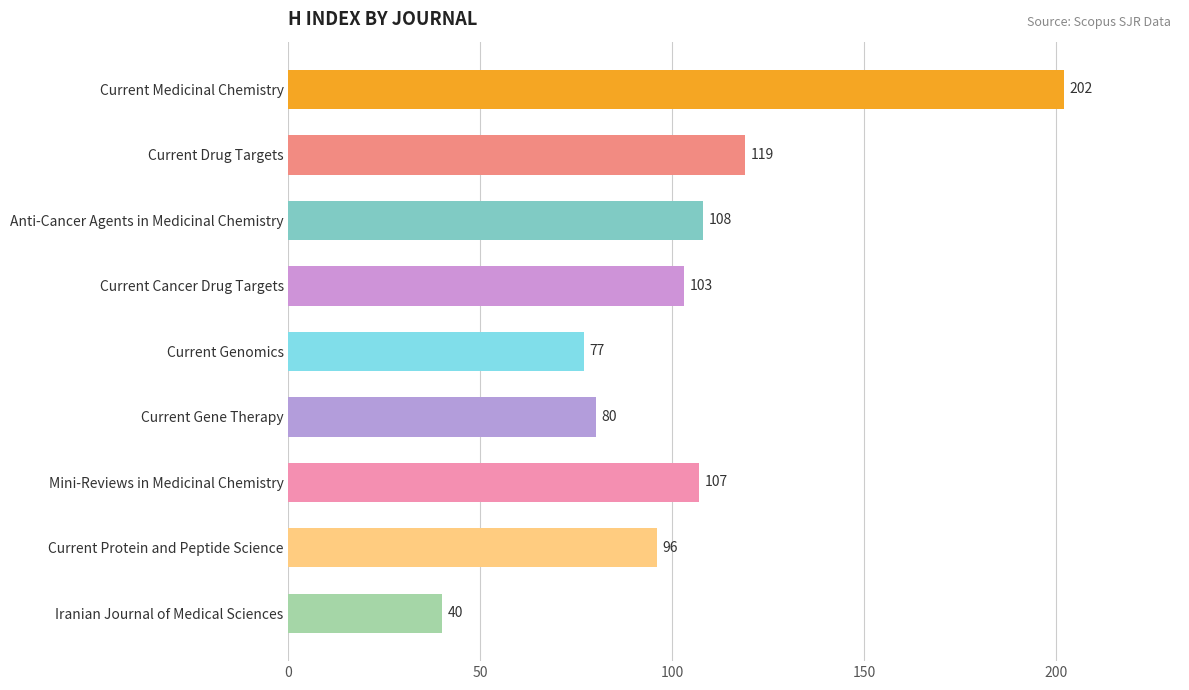

What is the difference between the maximum and minimum values?

162